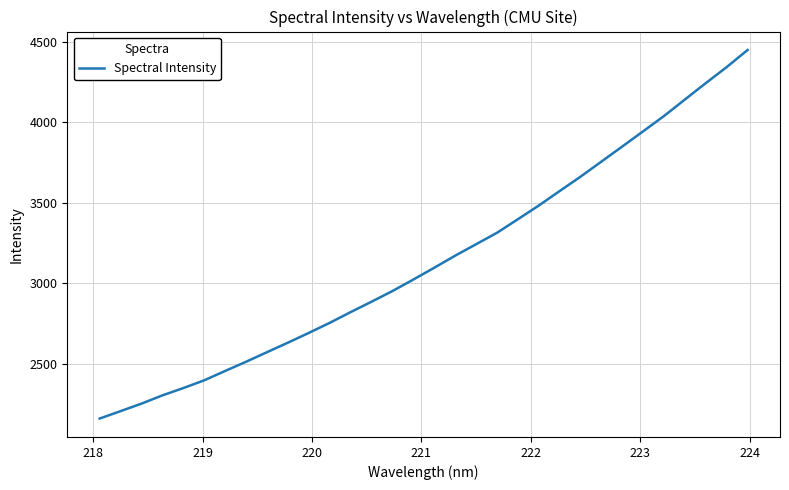

What is the maximum value shown in the chart?

4448.8